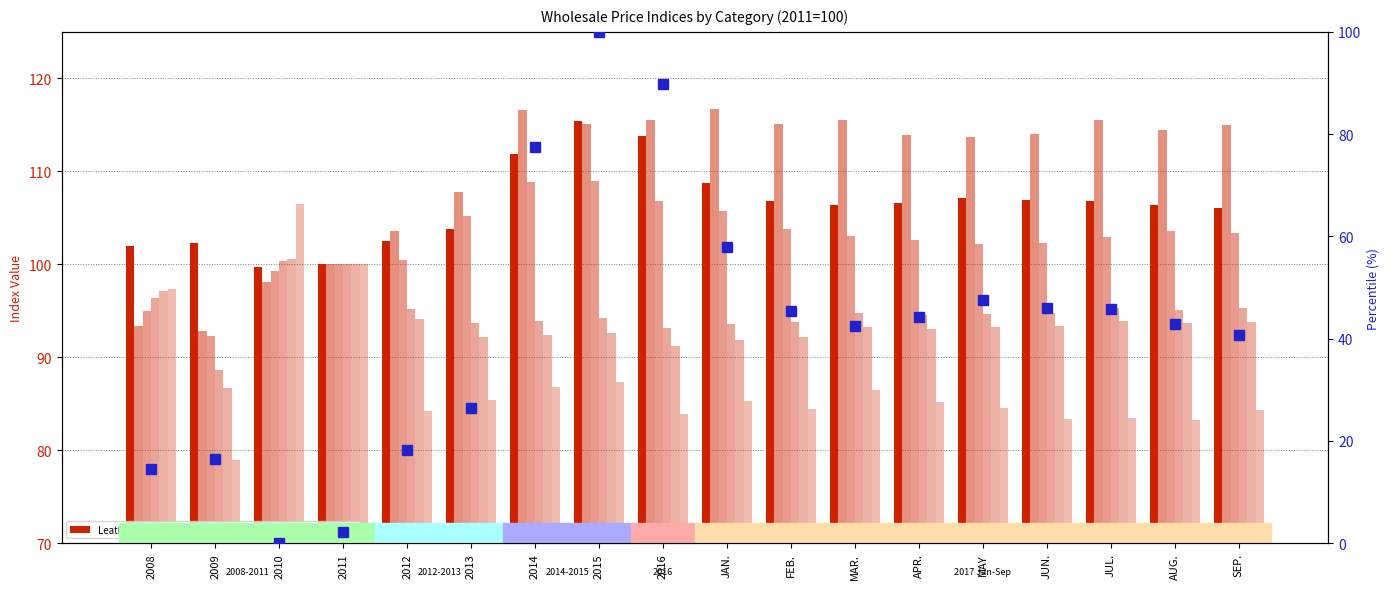

At which label does Leather & Fur reach its peak?

2015